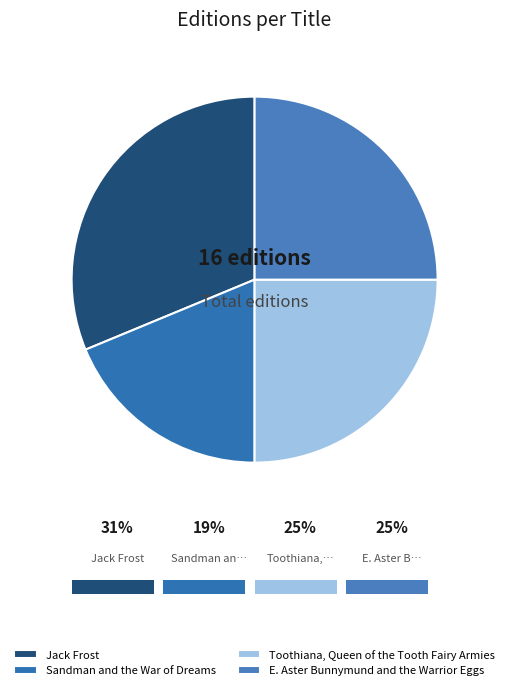

Between Toothiana, Queen of the Tooth Fairy Armies and Sandman and the War of Dreams, which is larger?

Toothiana, Queen of the Tooth Fairy Armies